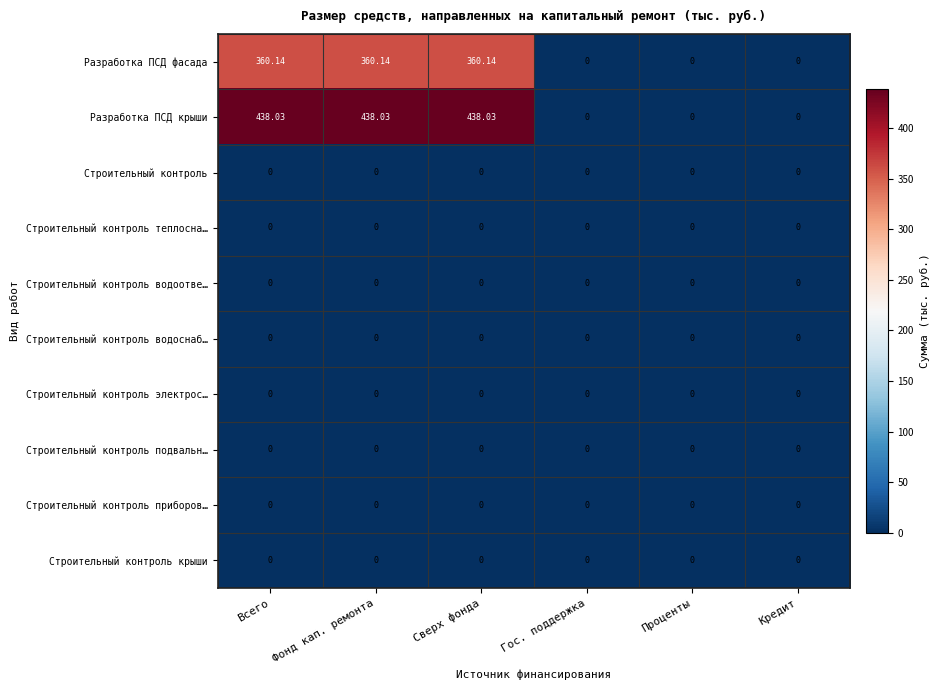

Which series has the widest spread of values?

Разработка ПСД крыши